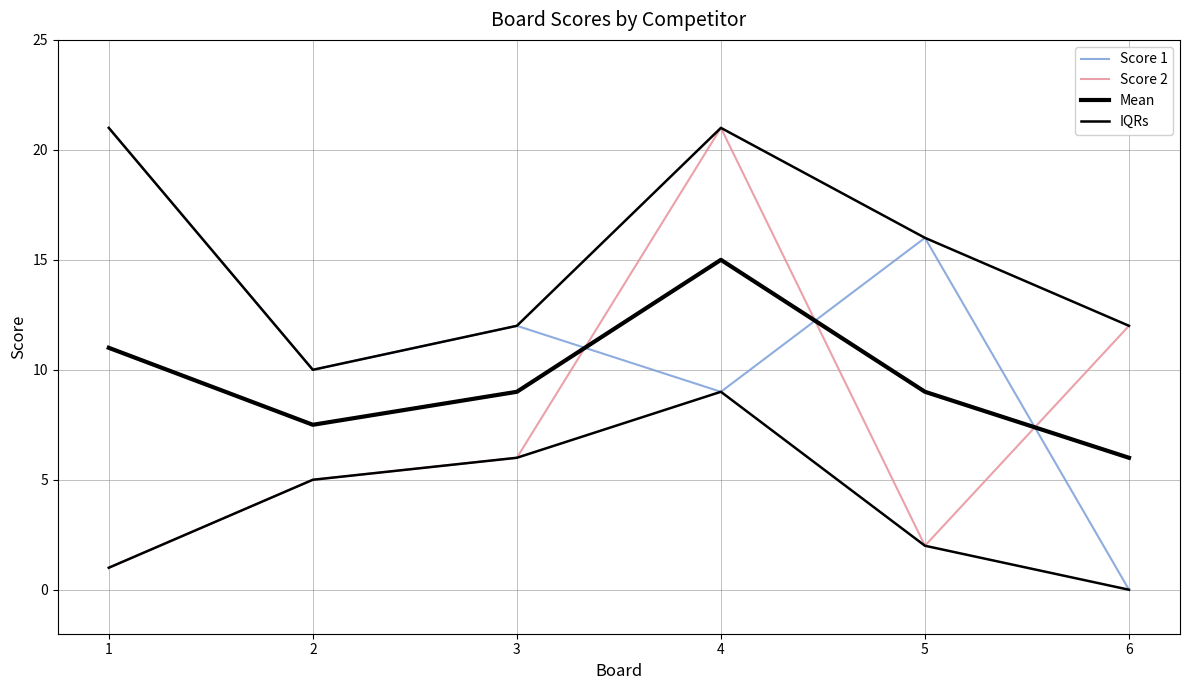

At 1, list the series in order from smallest to largest.

Score 2, Mean, Score 1, IQRs